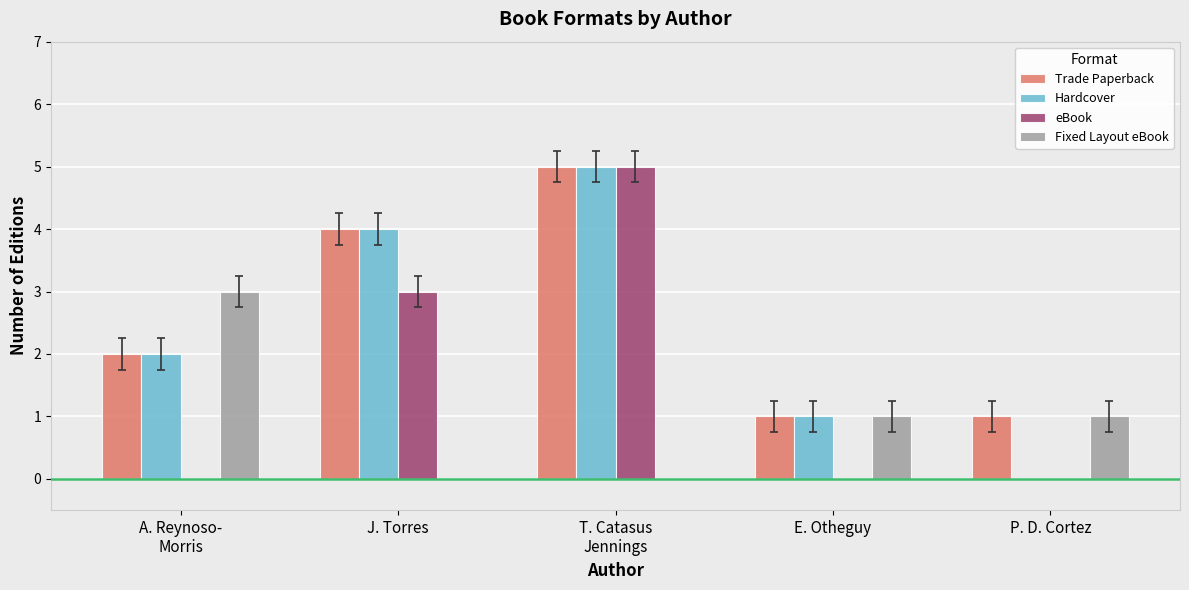

What is the total value across all series at J. Torres?

11